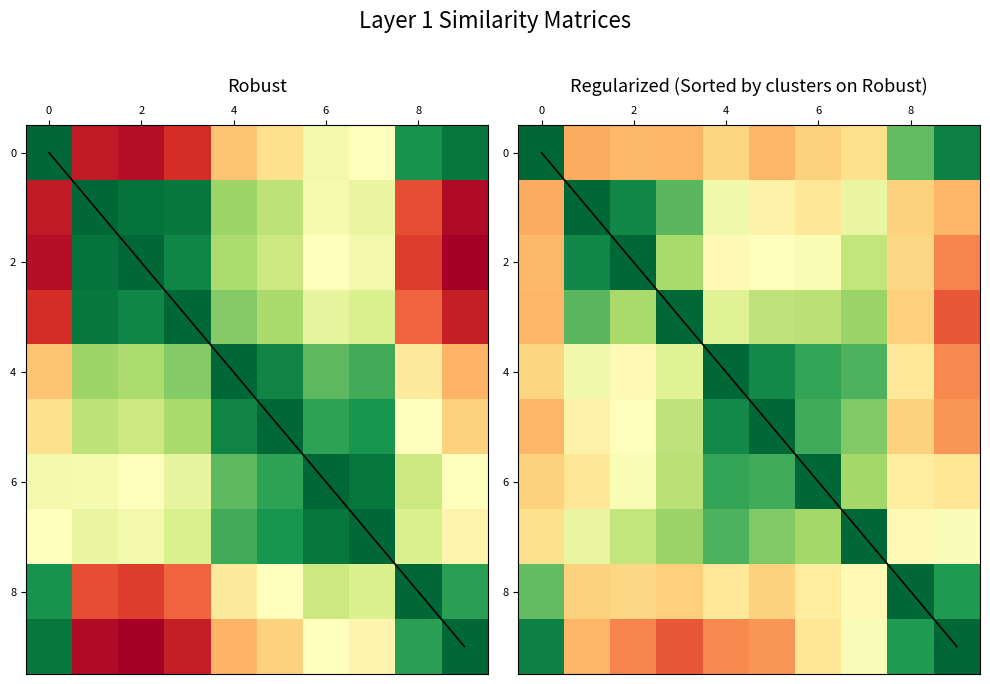

Is it true that the value at 5 is 1.0?

False